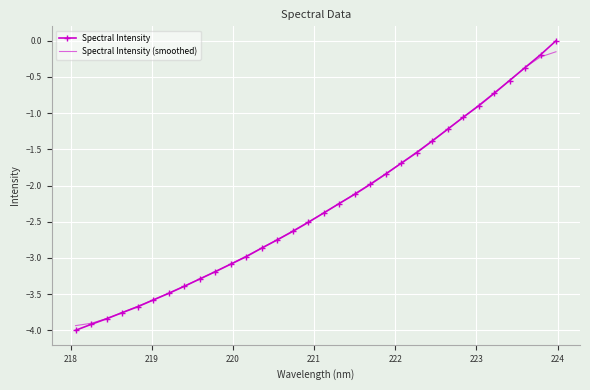

True or false: Spectral Intensity (smoothed) has more than 0 interior local peaks.

False